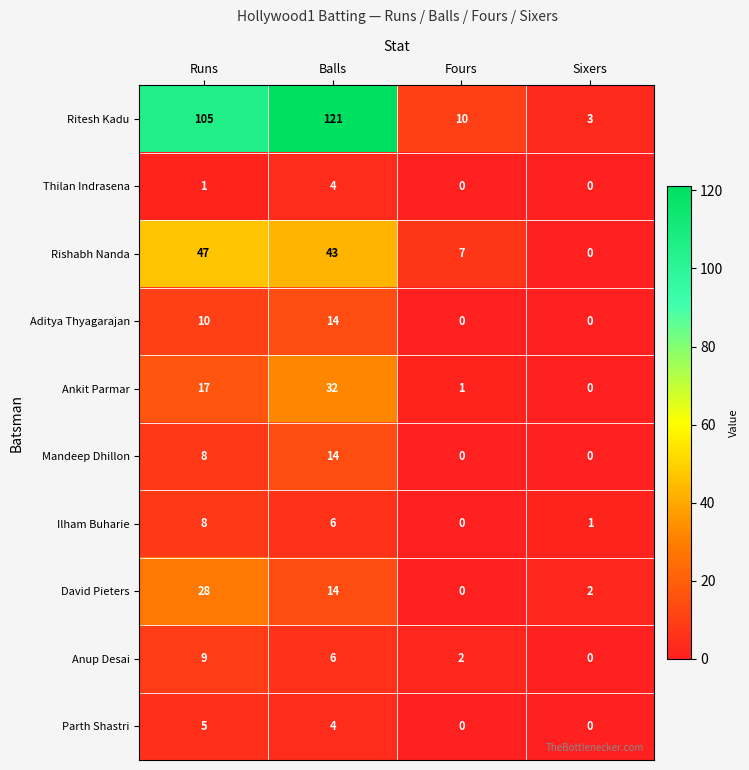

What is the maximum value shown in the chart?

121